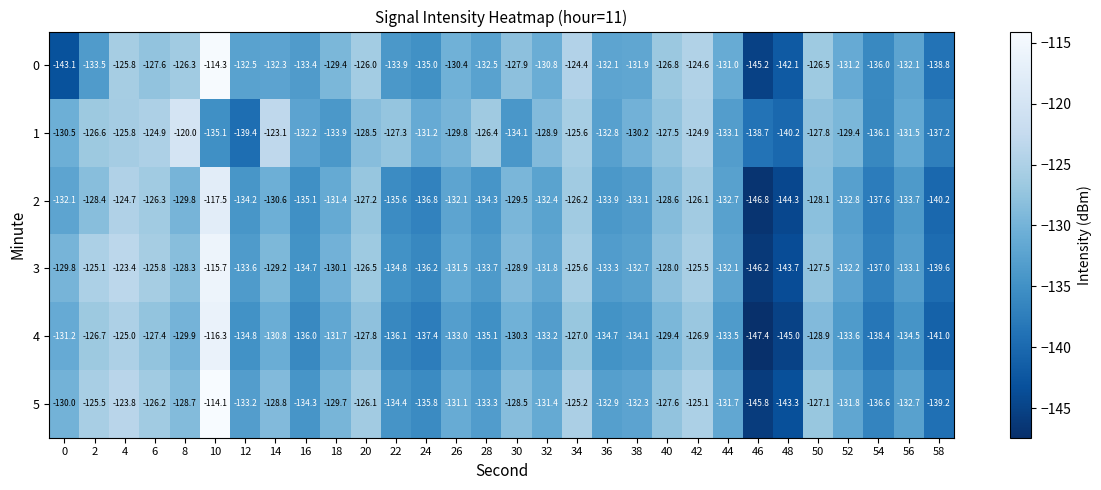

How many distinct data groups are displayed?

6